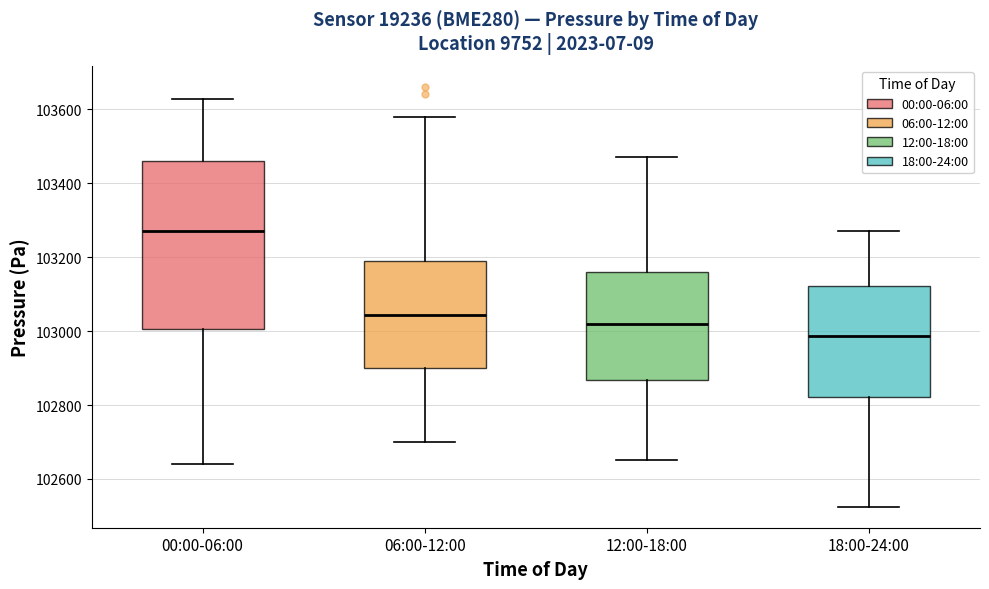

Which box is the tallest, from its lower edge to its upper edge?

00:00-06:00